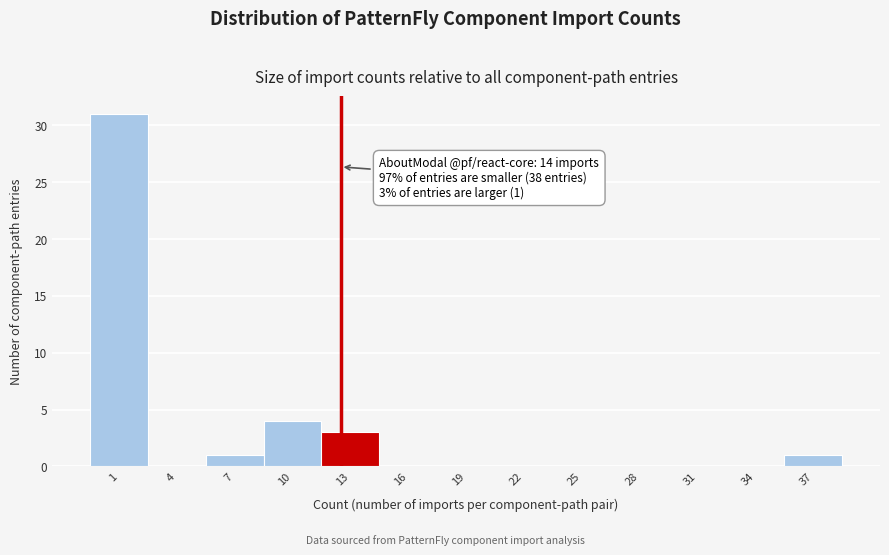

Reading left to right, list all the values displayed in this chart.

1=31	4=0	7=1	10=4	13=3	16=0	19=0	22=0	25=0	28=0	31=0	34=0	37=1